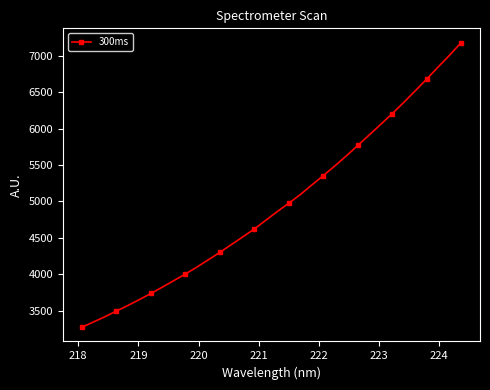

What is the value of the 25th point from the left?

5768.8